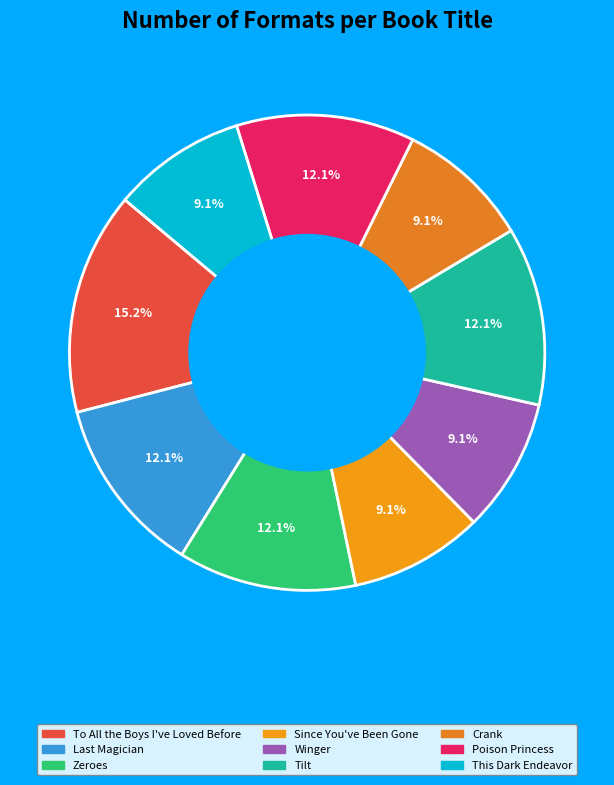

To the nearest percent, what portion does Zeroes represent?

12%